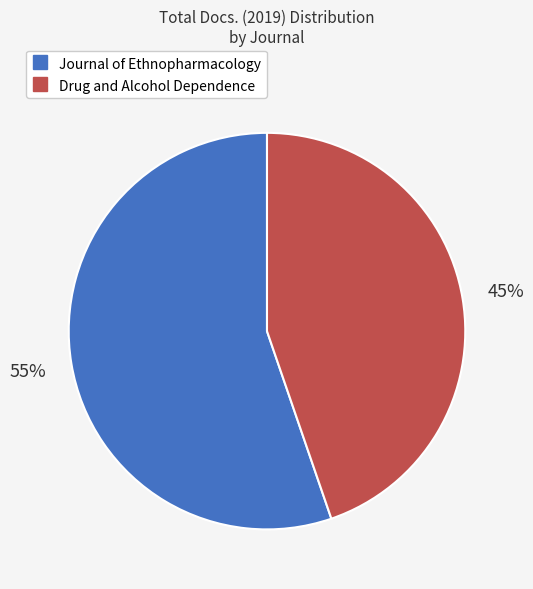

Is Journal of Ethnopharmacology the majority of the pie?

Yes